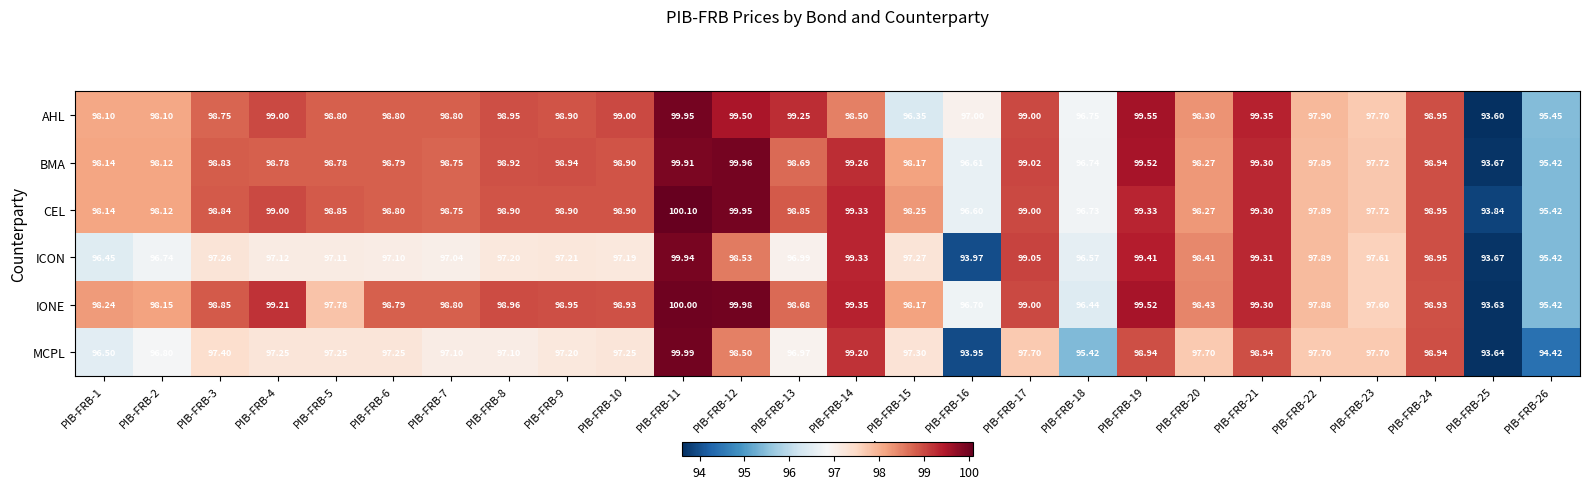

Between PIB-FRB-11 and PIB-FRB-13, which series saw the biggest shift?

MCPL